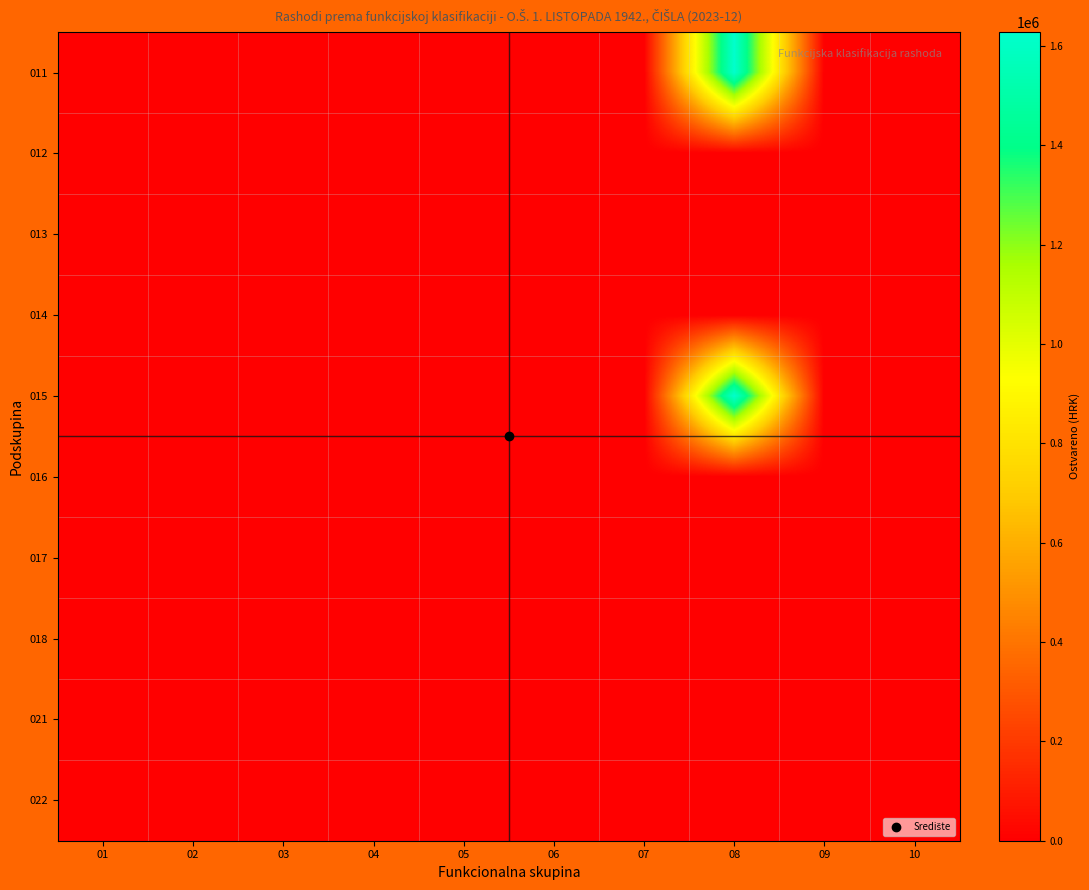

How many series are shown in this chart?

10